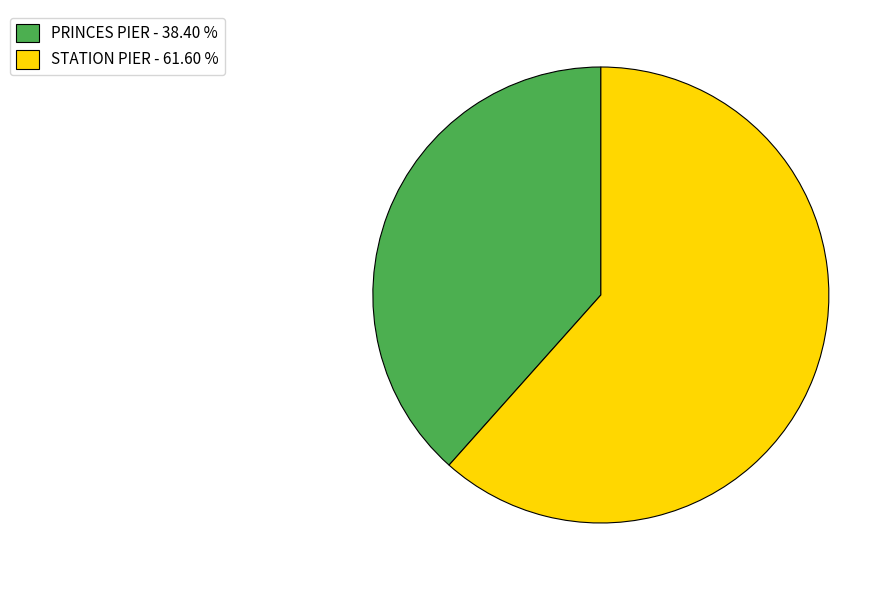

Between STATION PIER and PRINCES PIER, which is larger?

STATION PIER